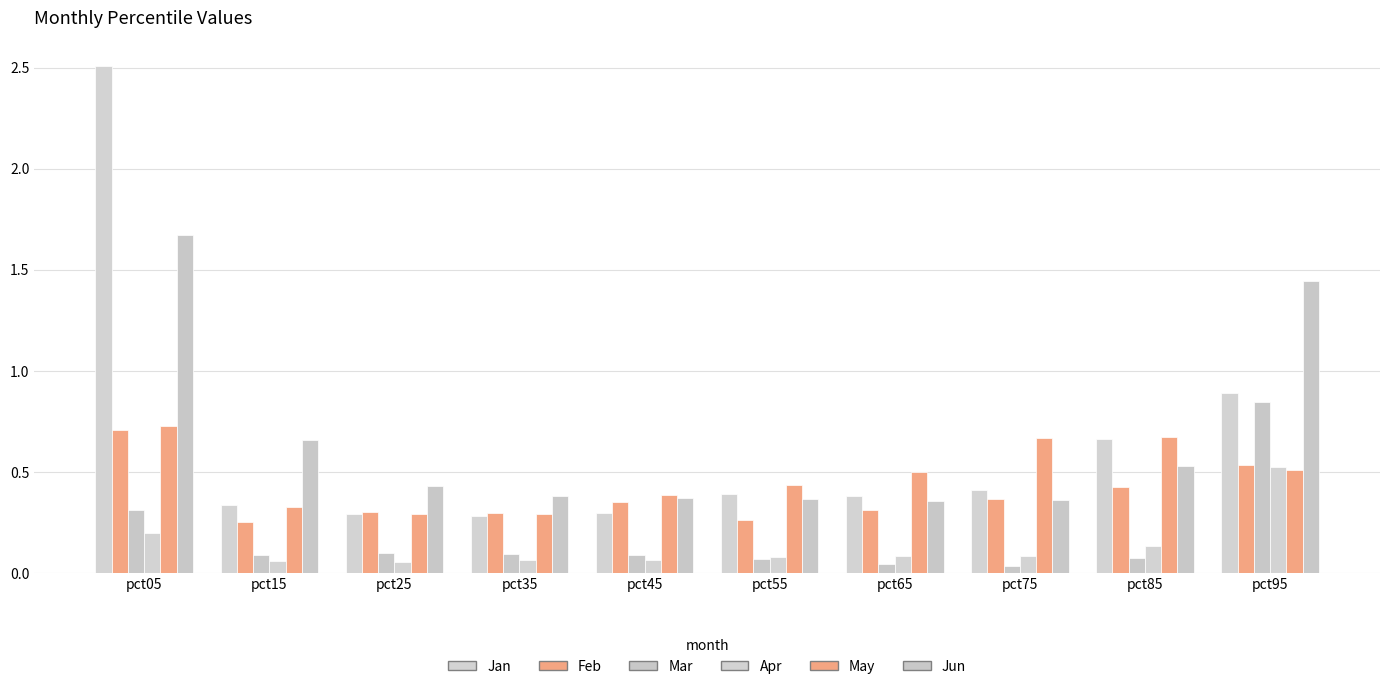

Is it true that May equals 0.7 at pct85?

True